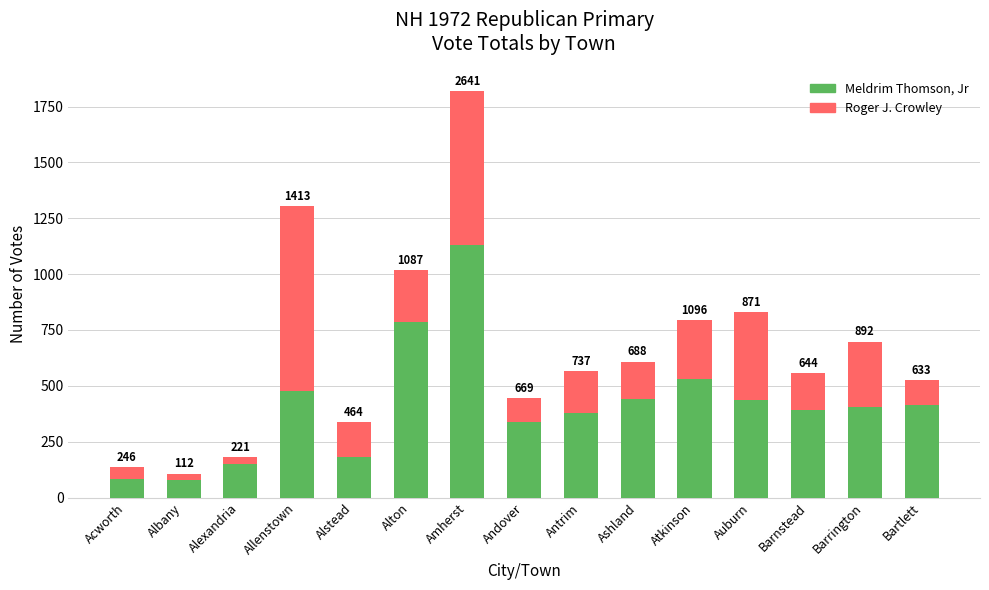

What is the average value of the Roger J. Crowley series?

247